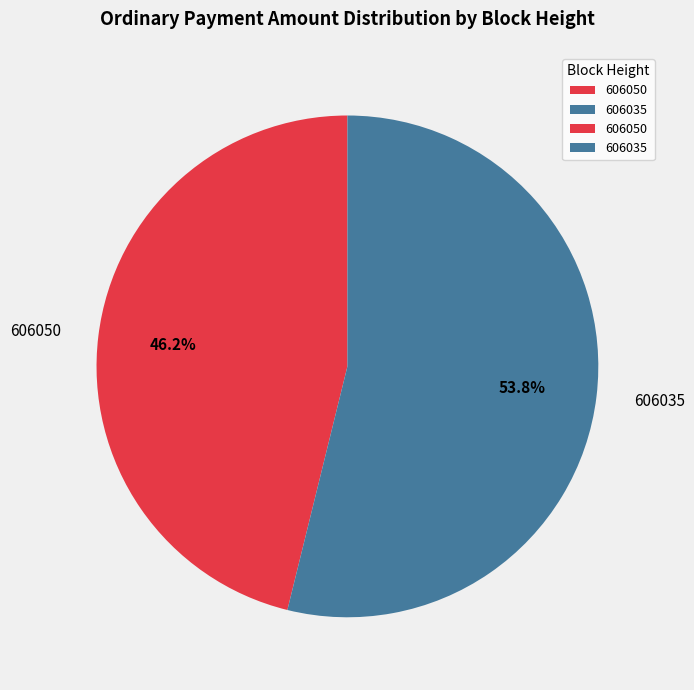

To the nearest percent, what percentage of the pie is 606035?

54%